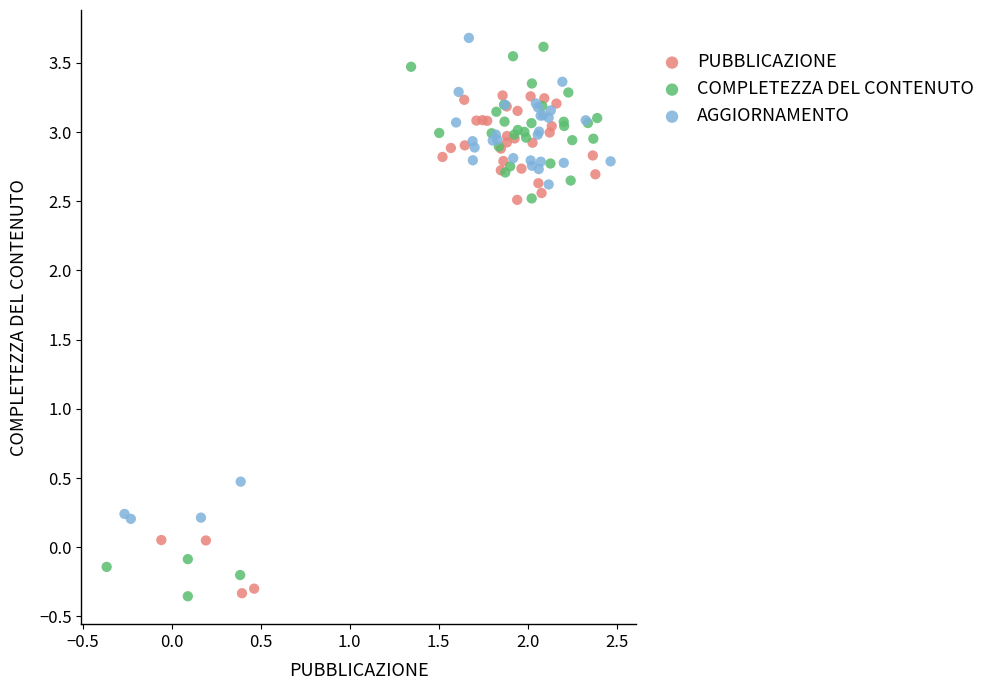

Which series has the widest spread of Y values?

COMPLETEZZA DEL CONTENUTO